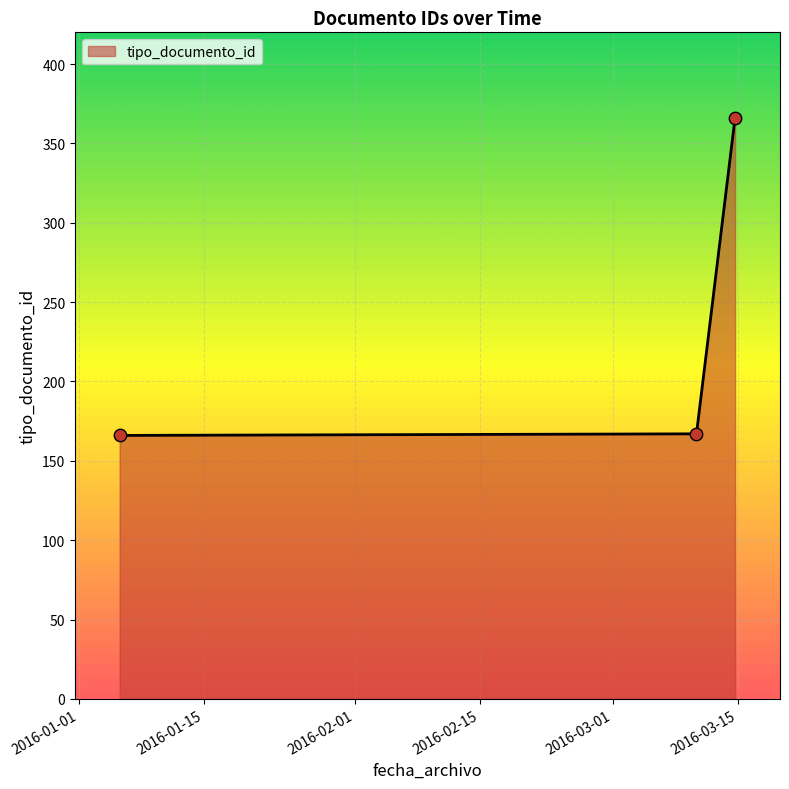

What is the difference between the maximum and minimum values?

200